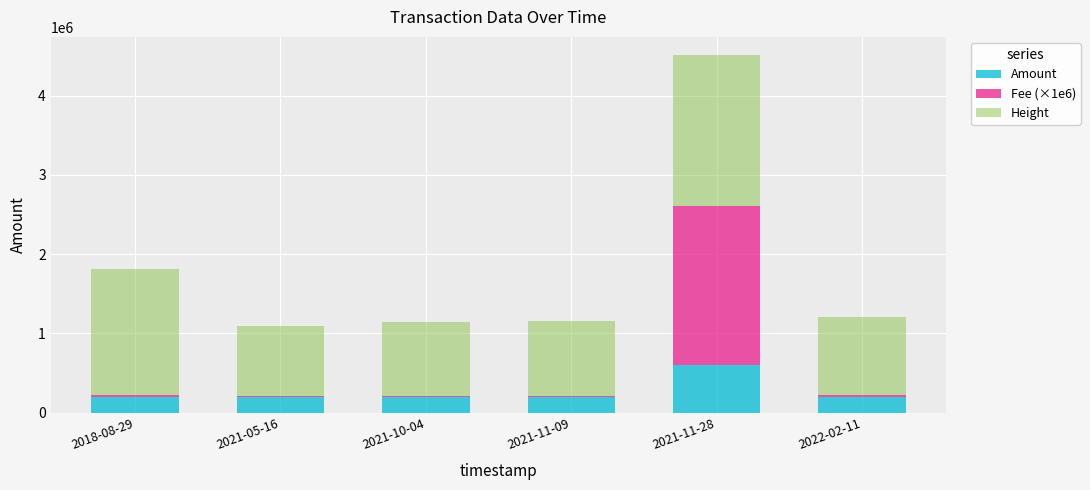

Is it true that Amount equals 200010 at 2018-08-29?

True